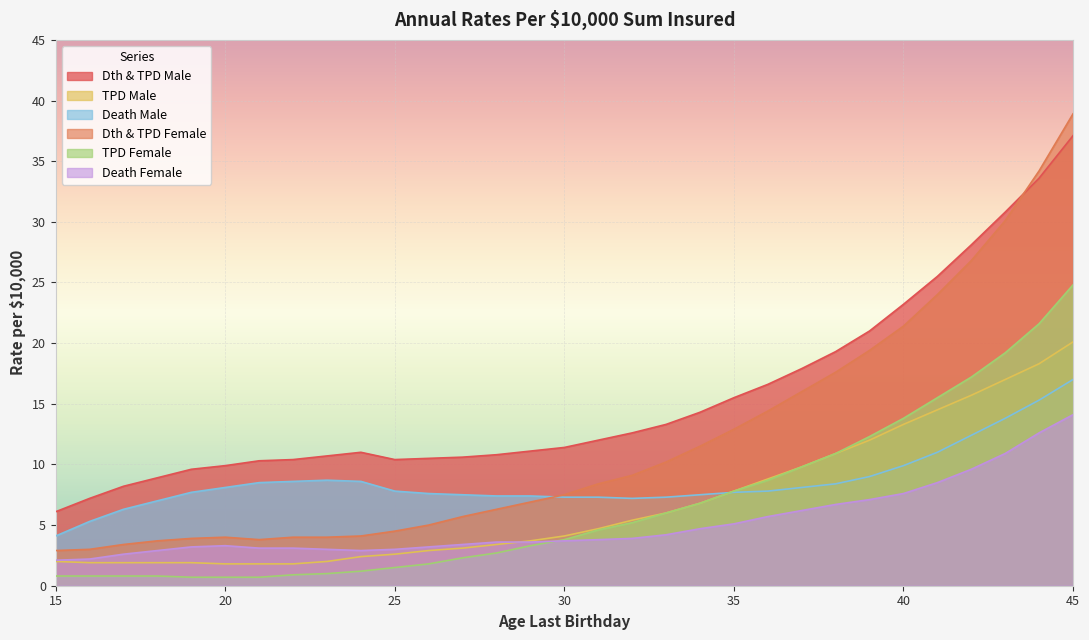

What is the value of the Dth & TPD Male point at the 5th from the left?

9.6